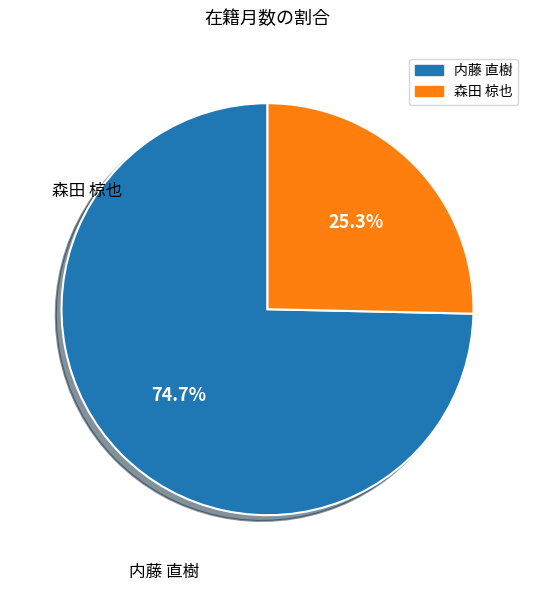

To the nearest percent, what is the difference between the largest and smallest slice percentages?

49%